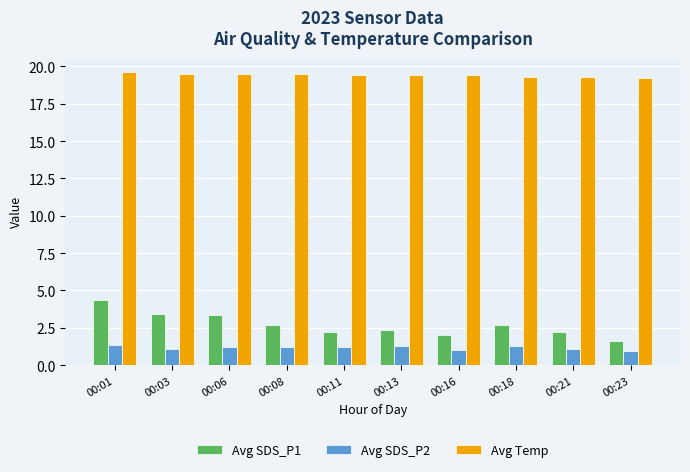

How many bars are there in each group?

3